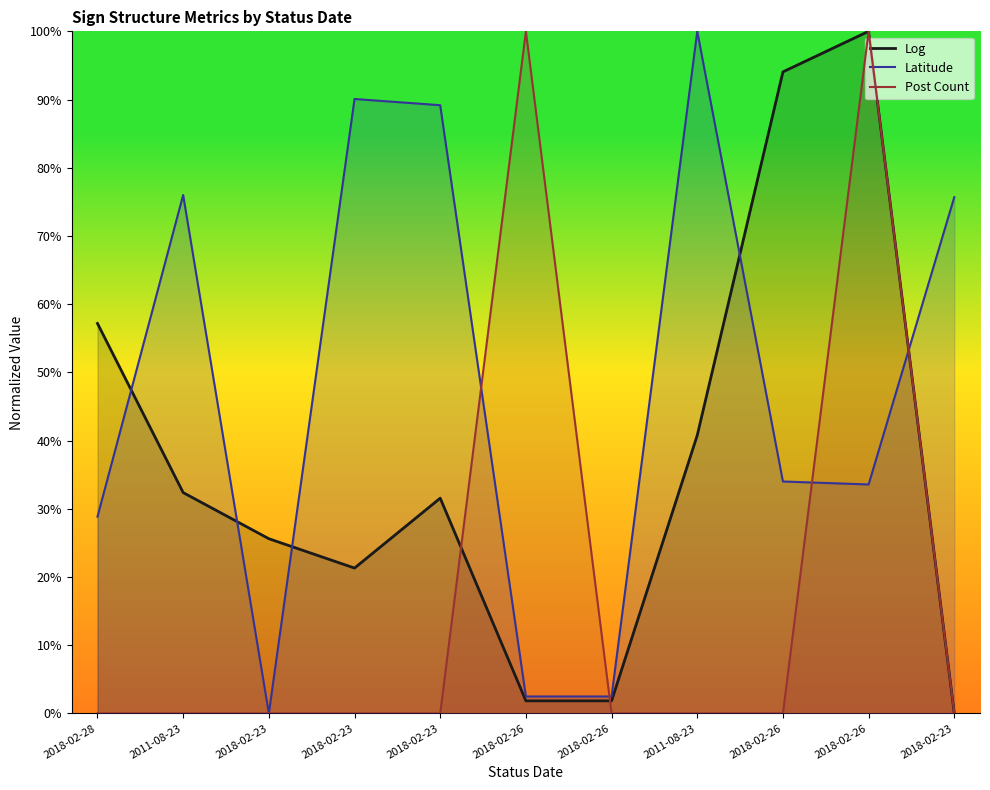

What is the average value of the Post Count series?

0.2